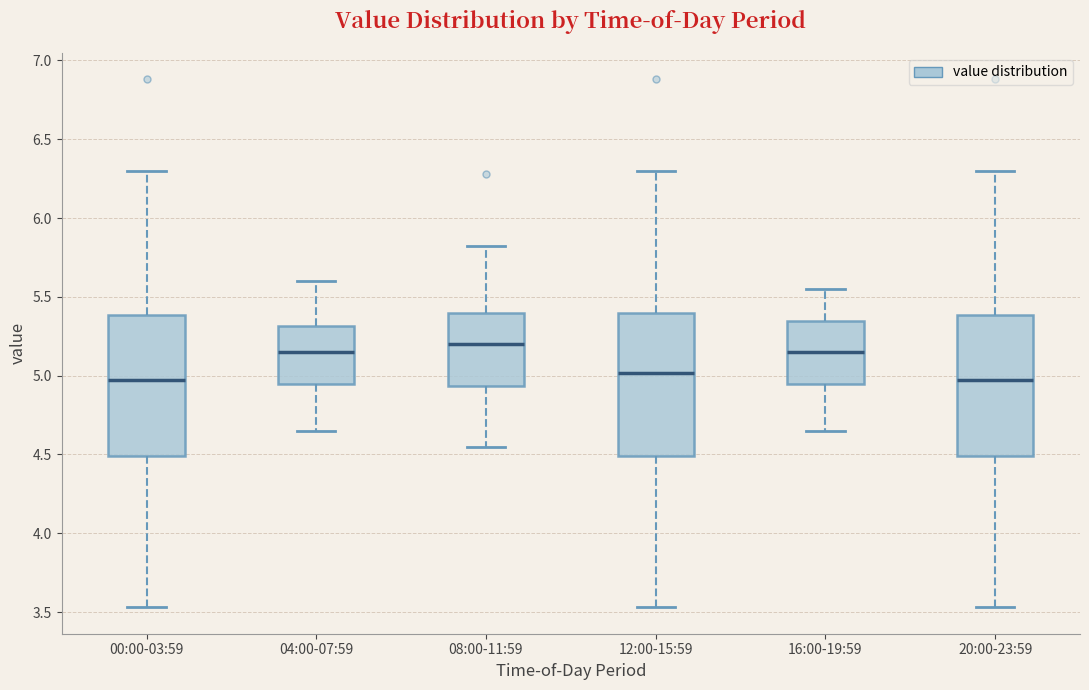

Reading left to right, transcribe this box plot: for each box, give where its median line is, the range the box spans, and where its two whiskers end, as read against the y-axis. The values are not printed on the chart, so give them approximately, as read against the axis.

00:00-03:59: median 5.00, box 4.50 to 5.40, whiskers 3.55 to 6.30
04:00-07:59: median 5.15, box 4.95 to 5.30, whiskers 4.65 to 5.60
08:00-11:59: median 5.20, box 4.95 to 5.40, whiskers 4.55 to 5.80
12:00-15:59: median 5.00, box 4.50 to 5.40, whiskers 3.55 to 6.30
16:00-19:59: median 5.15, box 4.95 to 5.35, whiskers 4.65 to 5.55
20:00-23:59: median 5.00, box 4.50 to 5.40, whiskers 3.55 to 6.30